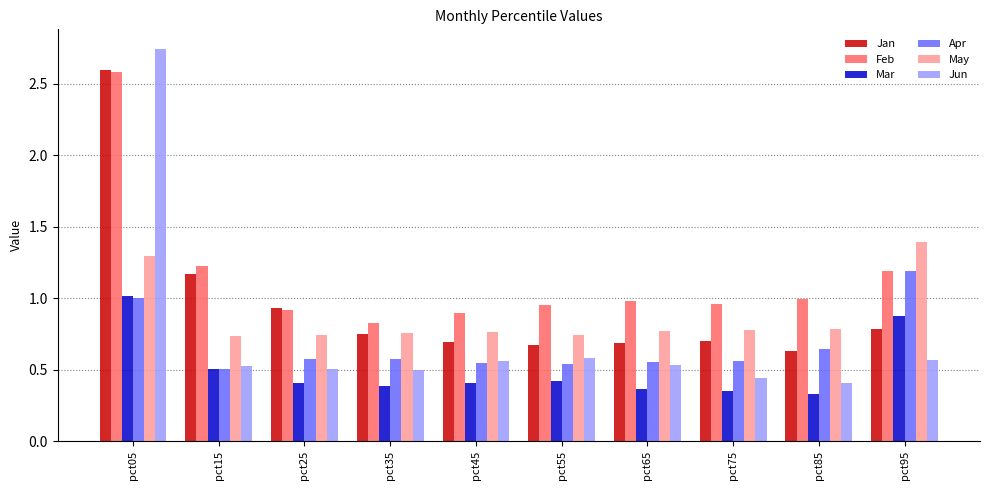

True or false: Feb has a value of 1.5 at pct05.

False